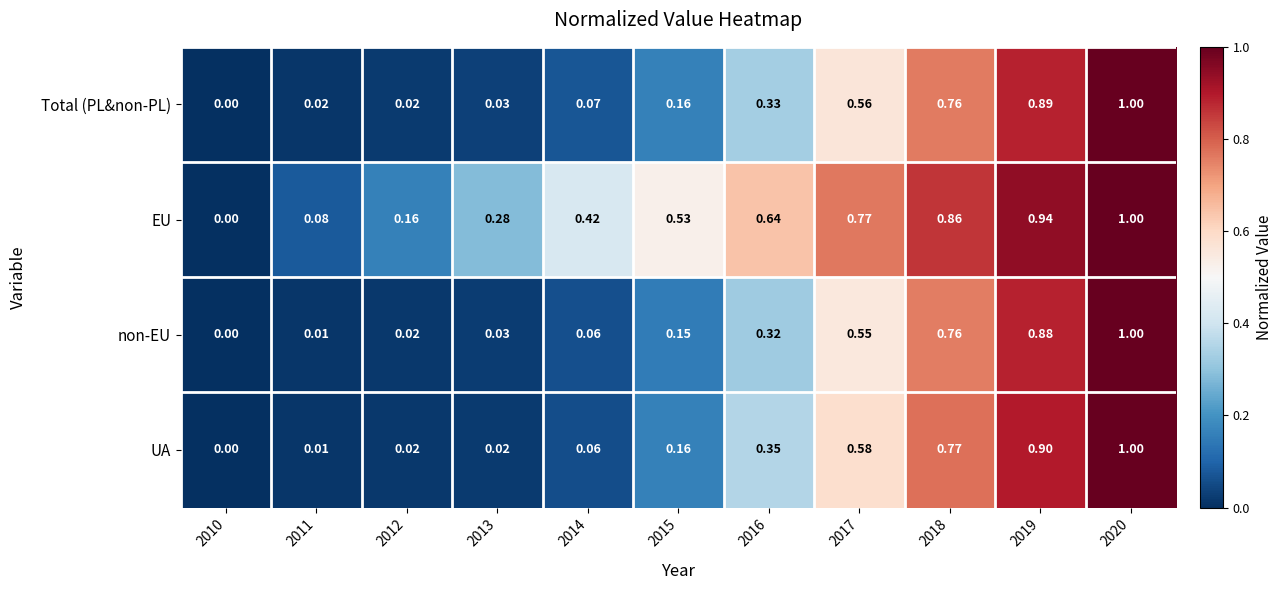

At which category does the chart reach its minimum across all series?

2010